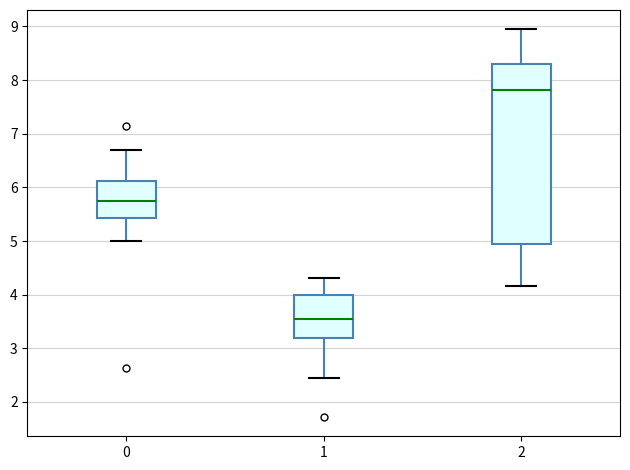

Reading left to right, transcribe this box plot: for each box, give where its median line is, the range the box spans, and where its two whiskers end, as read against the y-axis. The values are not printed on the chart, so give them approximately, as read against the axis.

0: median 5.8, box 5.4 to 6.1, whiskers 5.0 to 6.7
1: median 3.5, box 3.2 to 4.0, whiskers 2.4 to 4.3
2: median 7.8, box 4.9 to 8.3, whiskers 4.2 to 8.9